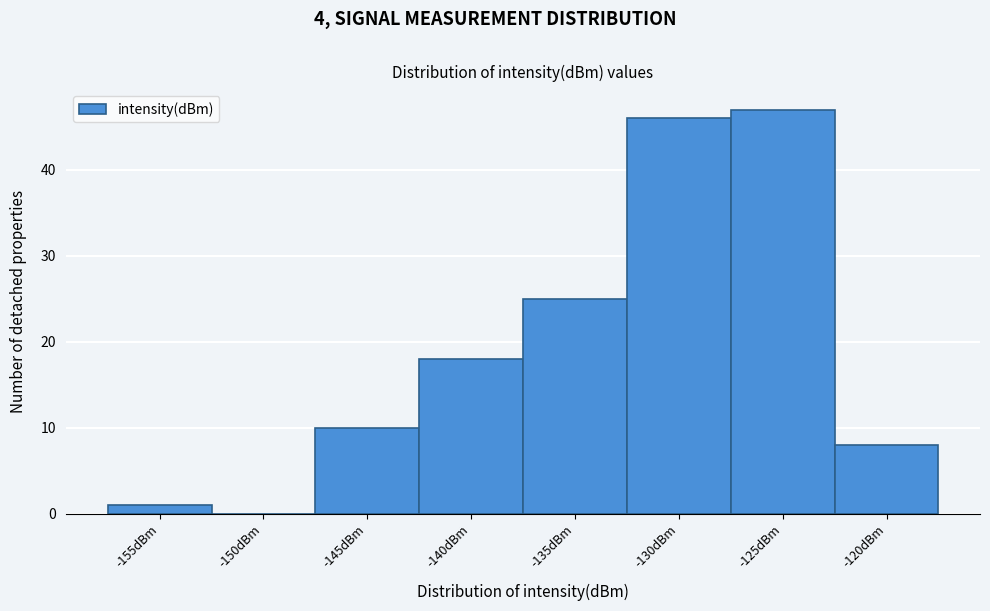

Reading left to right, extract all data points from this chart.

-155dBm=1	-150dBm=0	-145dBm=10	-140dBm=18	-135dBm=25	-130dBm=46	-125dBm=47	-120dBm=8